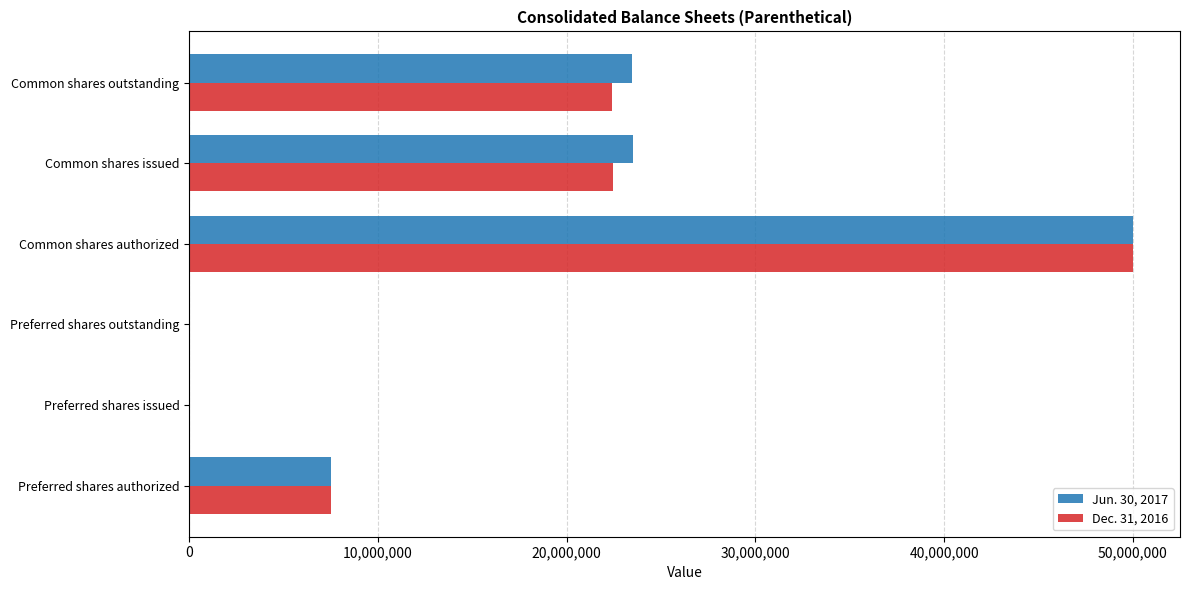

Between Preferred shares outstanding and Common shares issued, which series saw the biggest shift?

Jun. 30, 2017